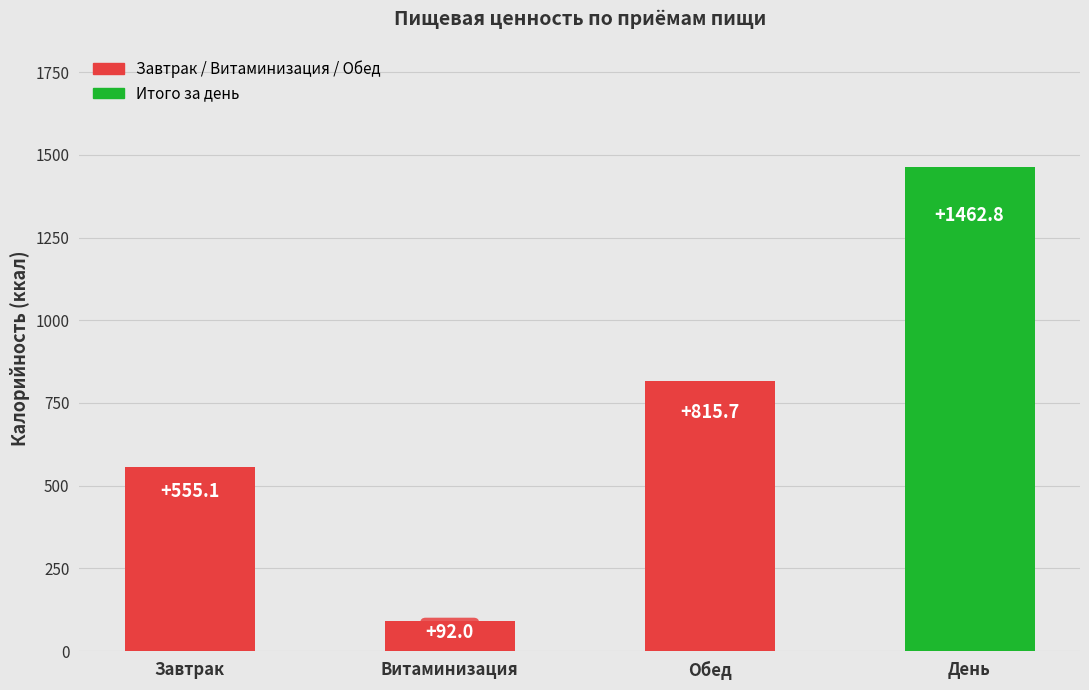

At which label does the data first exceed 815?

Обед